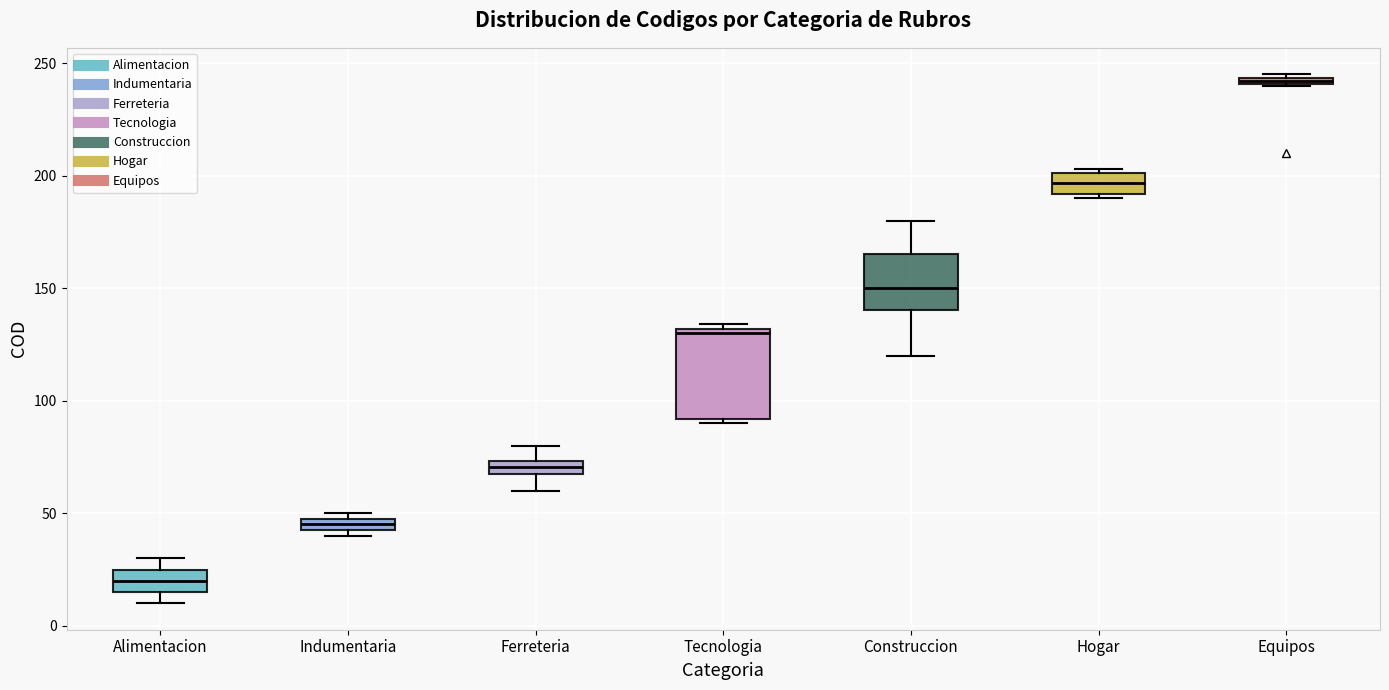

Where is the upper edge of the box for Construccion on the y-axis? The values are not printed on the chart, so give them approximately, as read against the axis.

165